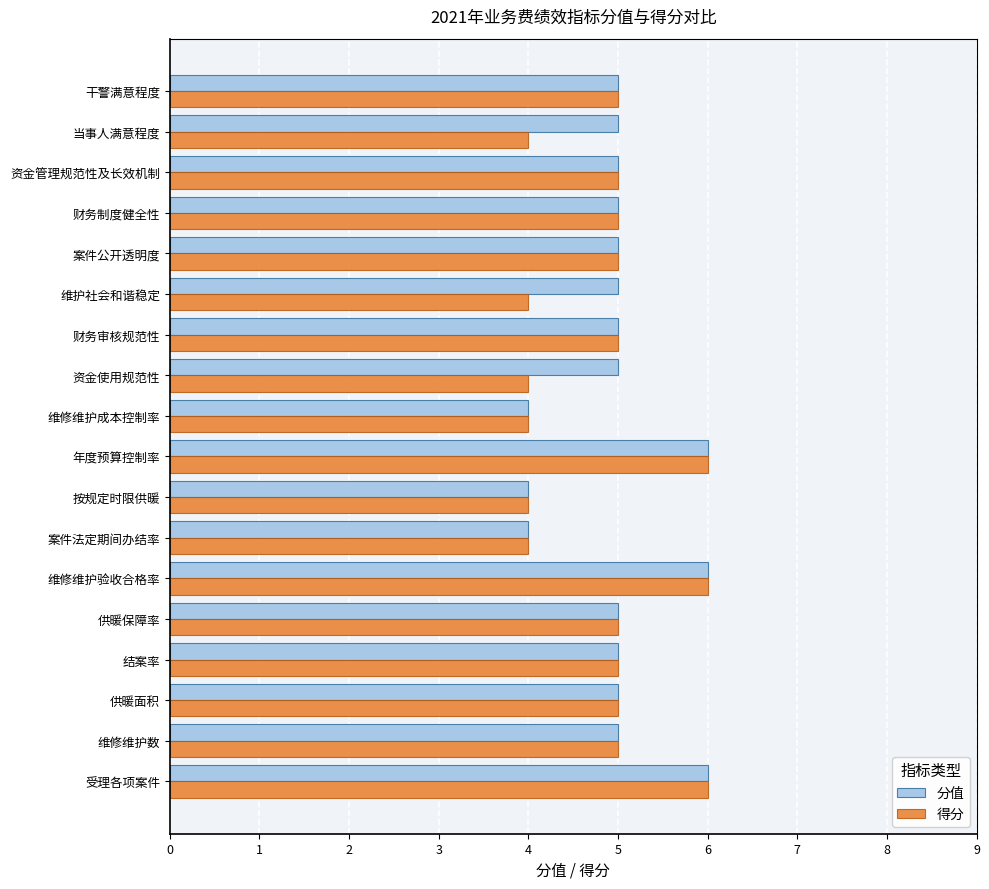

What is the total value across all series at 维护社会和谐稳定?

9